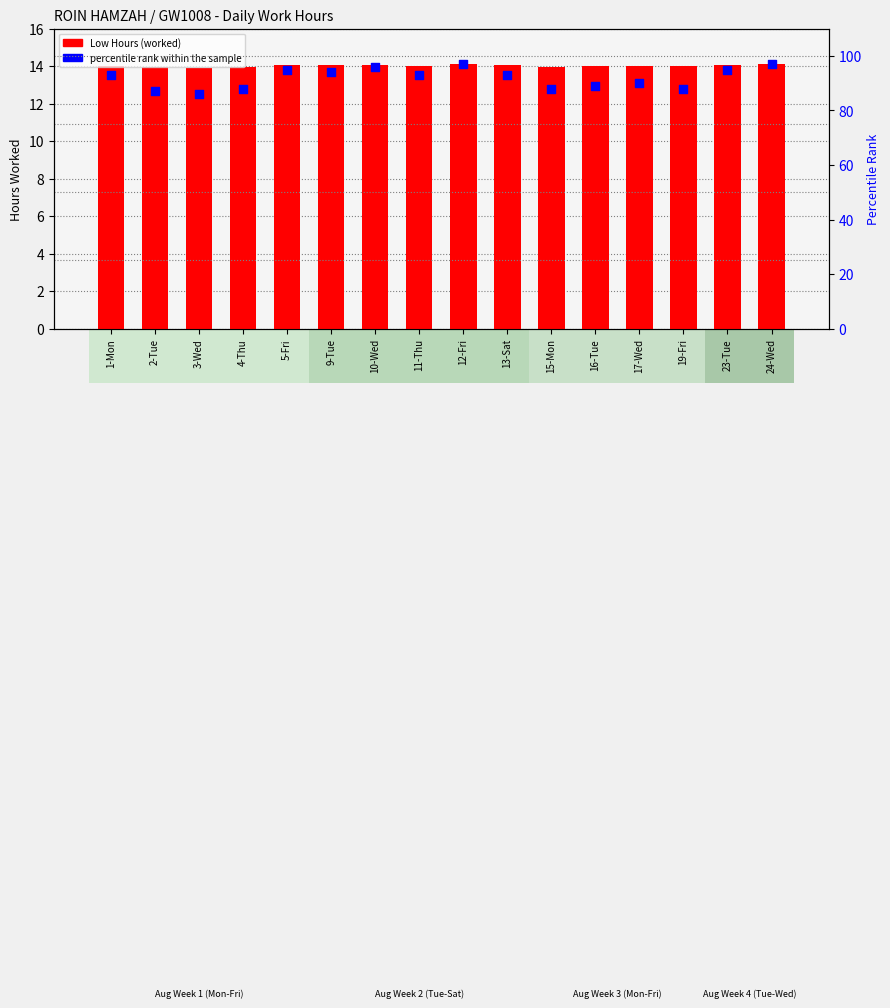

At how many categories does at least one series exceed 65?

16